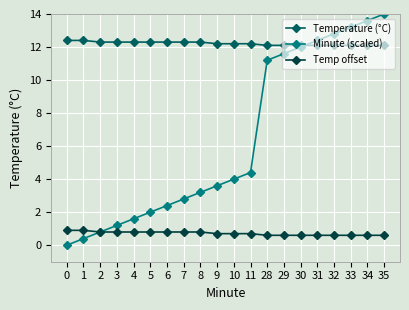

Reading left to right, transcribe all the data shown in this chart.

Temperature (°C): 0=12.4	1=12.4	2=12.3	3=12.3	4=12.3	5=12.3	6=12.3	7=12.3	8=12.3	9=12.2	10=12.2	11=12.2	28=12.1	29=12.1	30=12.1	31=12.1	32=12.1	33=12.1	34=12.1	35=12.1
Minute (scaled): 0=0.0	1=0.4	2=0.8	3=1.2	4=1.6	5=2.0	6=2.4	7=2.8	8=3.2	9=3.6	10=4.0	11=4.4	28=11.2	29=11.6	30=12.0	31=12.4	32=12.8	33=13.2	34=13.6	35=14.0
Temp offset: 0=0.9	1=0.9	2=0.8	3=0.8	4=0.8	5=0.8	6=0.8	7=0.8	8=0.8	9=0.7	10=0.7	11=0.7	28=0.6	29=0.6	30=0.6	31=0.6	32=0.6	33=0.6	34=0.6	35=0.6